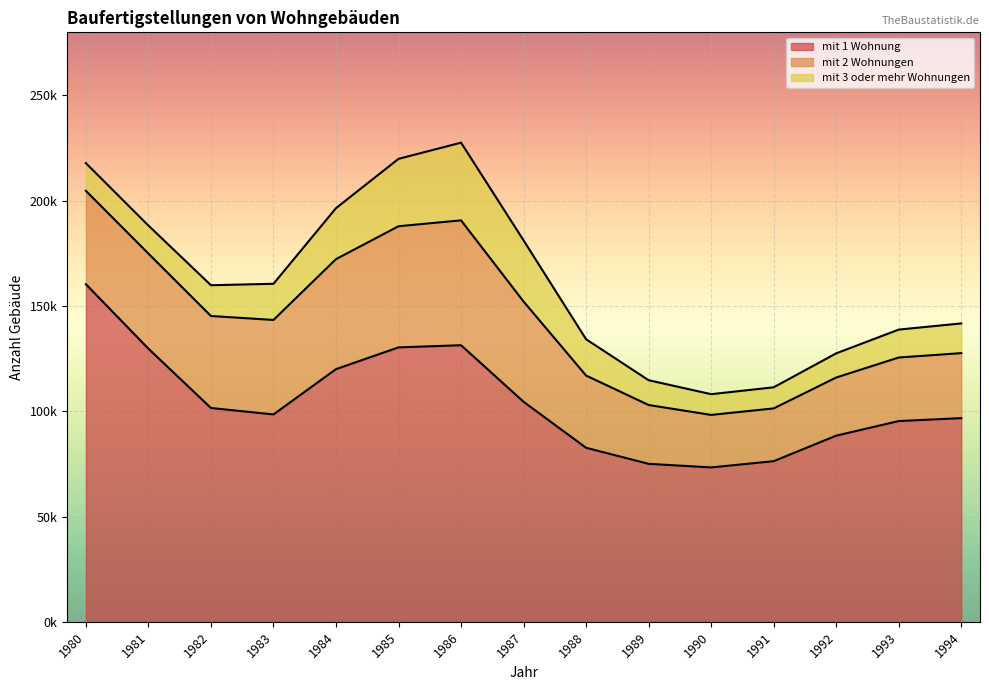

Which category has the lowest value across all series?

1990